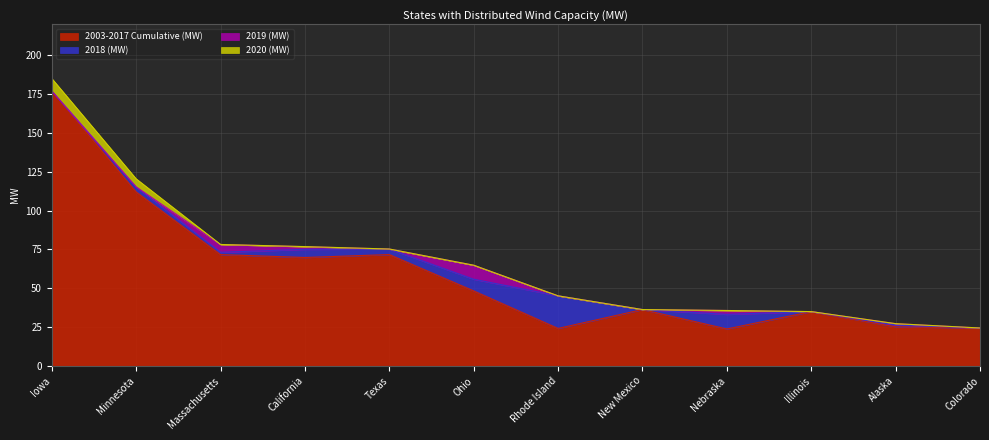

How many values in the 2003-2017 Cumulative (MW) series exceed 48?

6